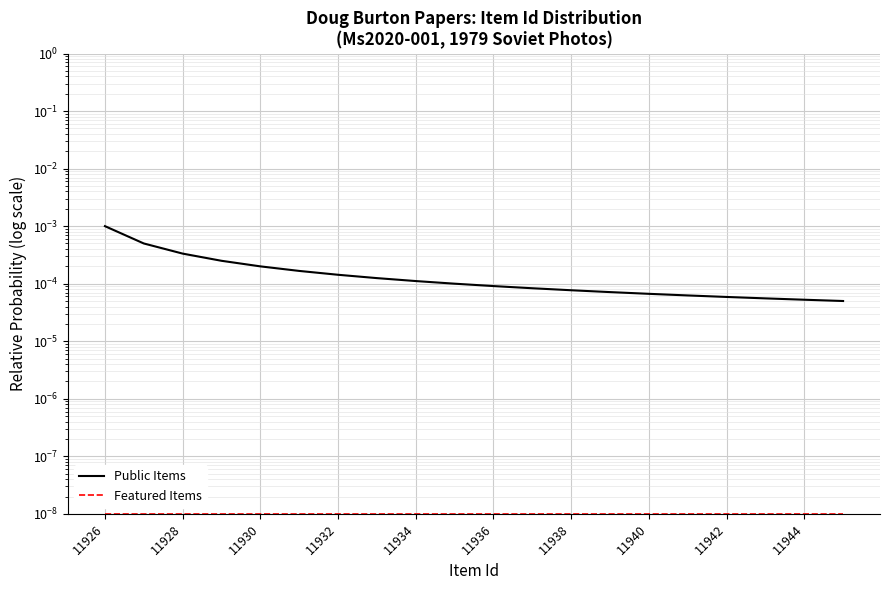

At how many categories does at least one series exceed 0?

20